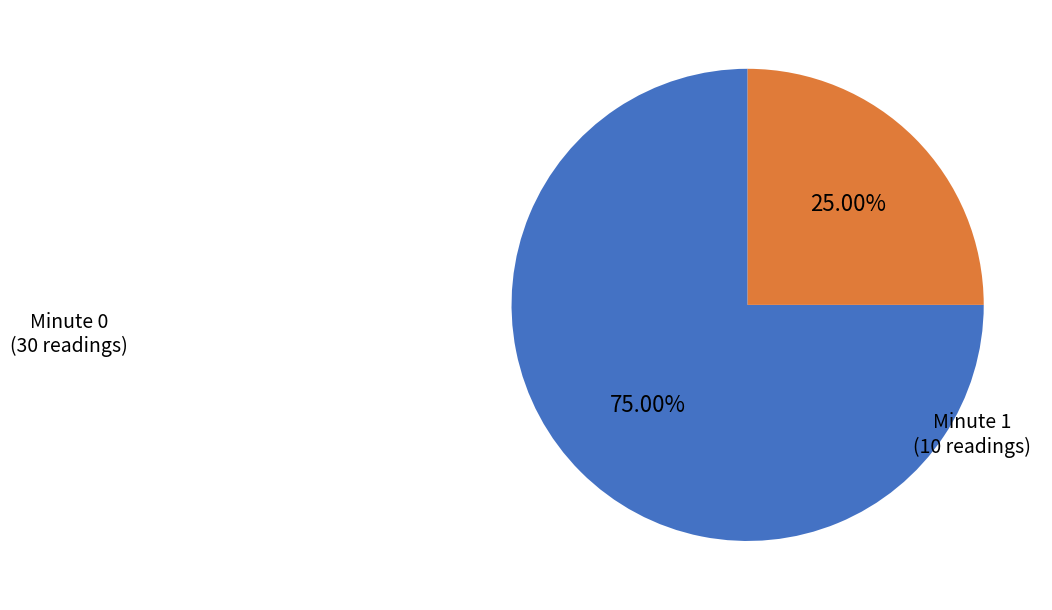

Does any single category account for the majority?

Yes